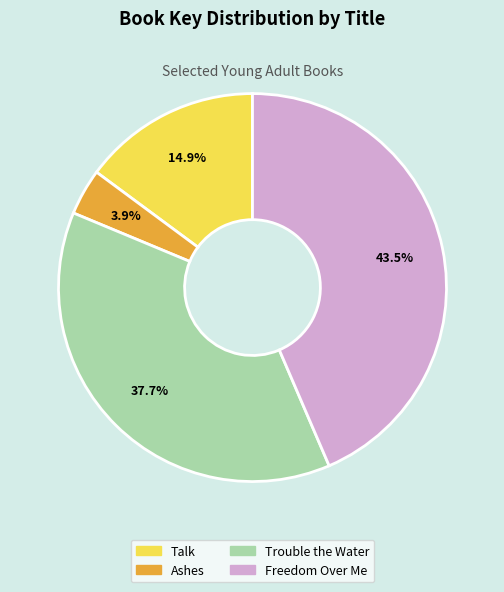

What is the total percentage of Ashes and Trouble the Water?

41.6%